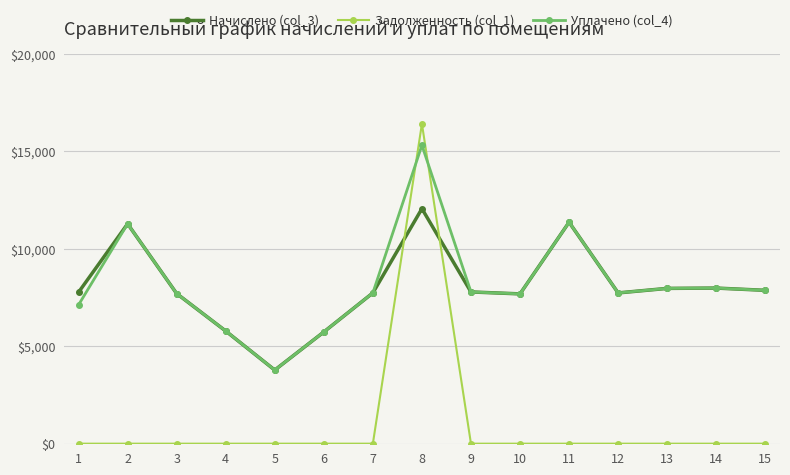

List the series in order of their peak value, lowest first.

Начислено (col_3), Уплачено (col_4), Задолженность (col_1)